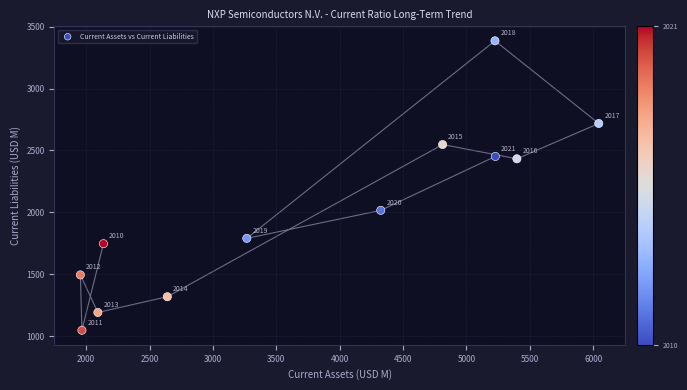

What is the range of X values (max minus min)?

4090